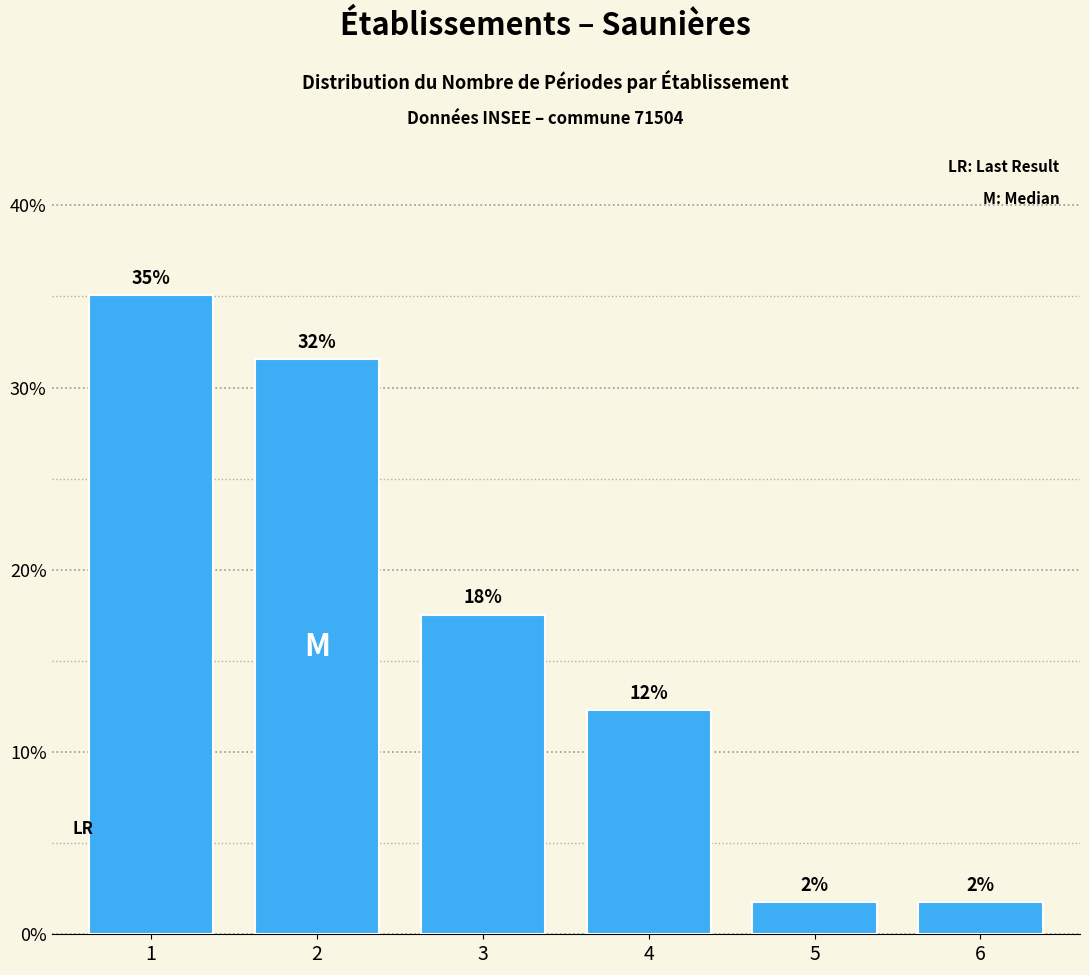

How many bars are there in total?

6